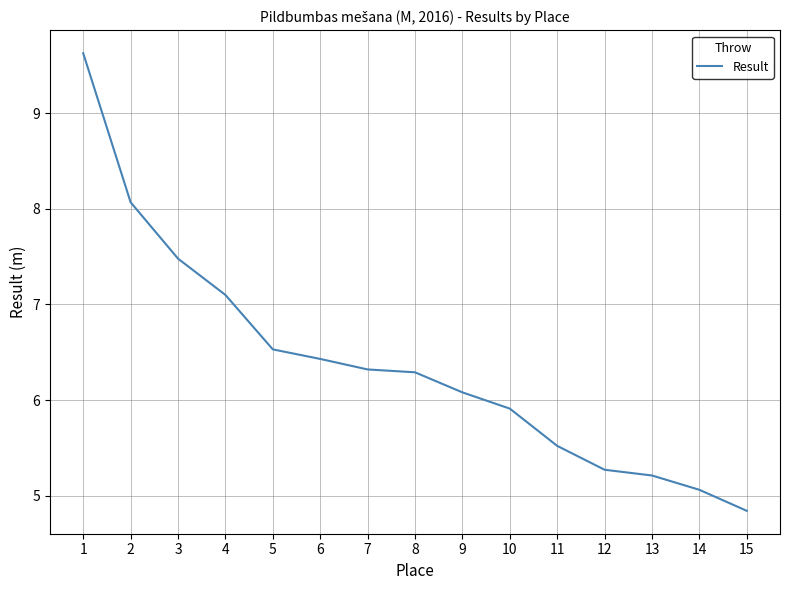

Reading left to right, what are all the values shown in this chart?

1=9.6	2=8.1	3=7.5	4=7.1	5=6.5	6=6.4	7=6.3	8=6.3	9=6.1	10=5.9	11=5.5	12=5.3	13=5.2	14=5.1	15=4.8